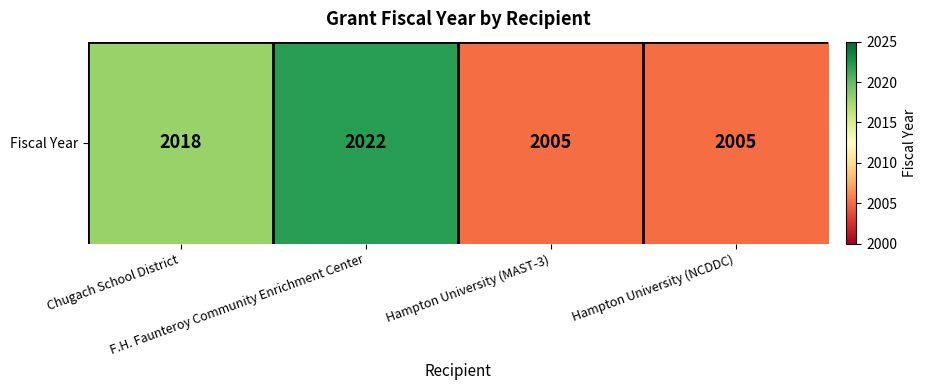

Reading right to left, transcribe all the data shown in this chart.

2005	2005	2022	2018